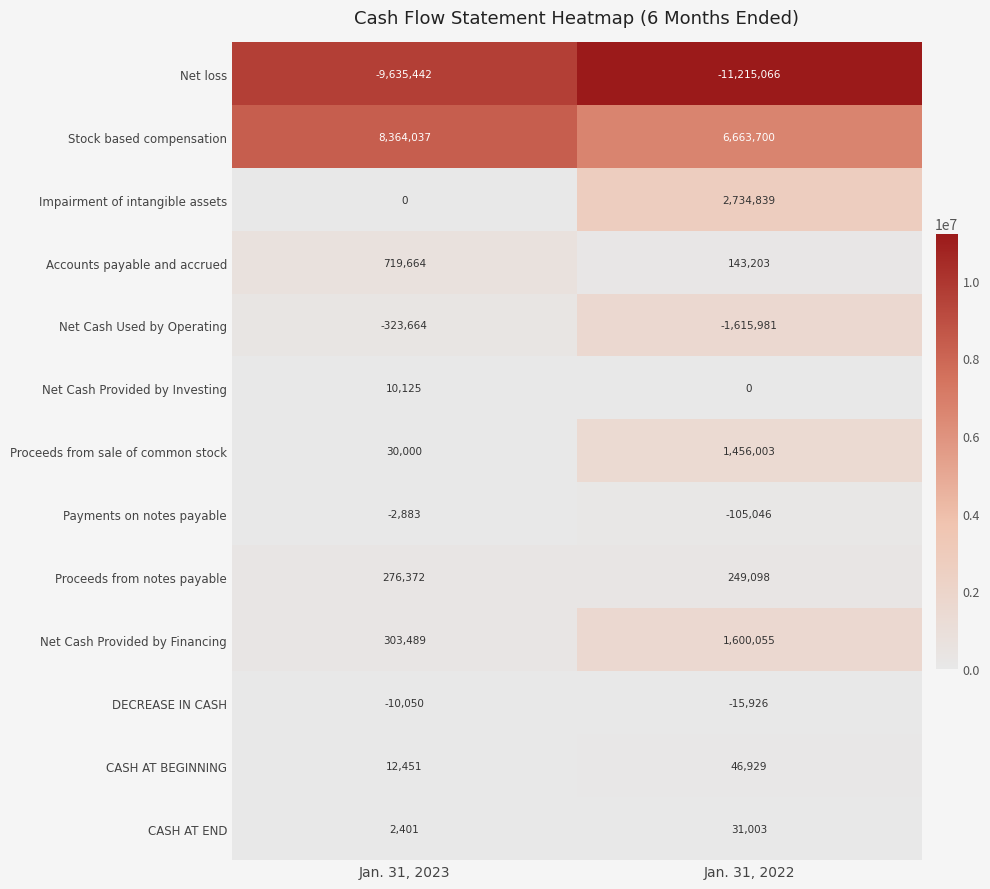

At which category does the chart reach its minimum across all series?

Jan. 31, 2022